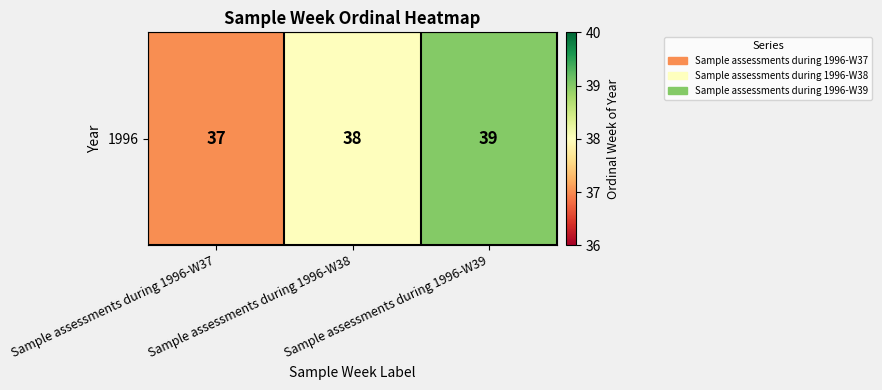

The chart shows a value of 39 at Sample assessments during 1996-W39. True or false?

True